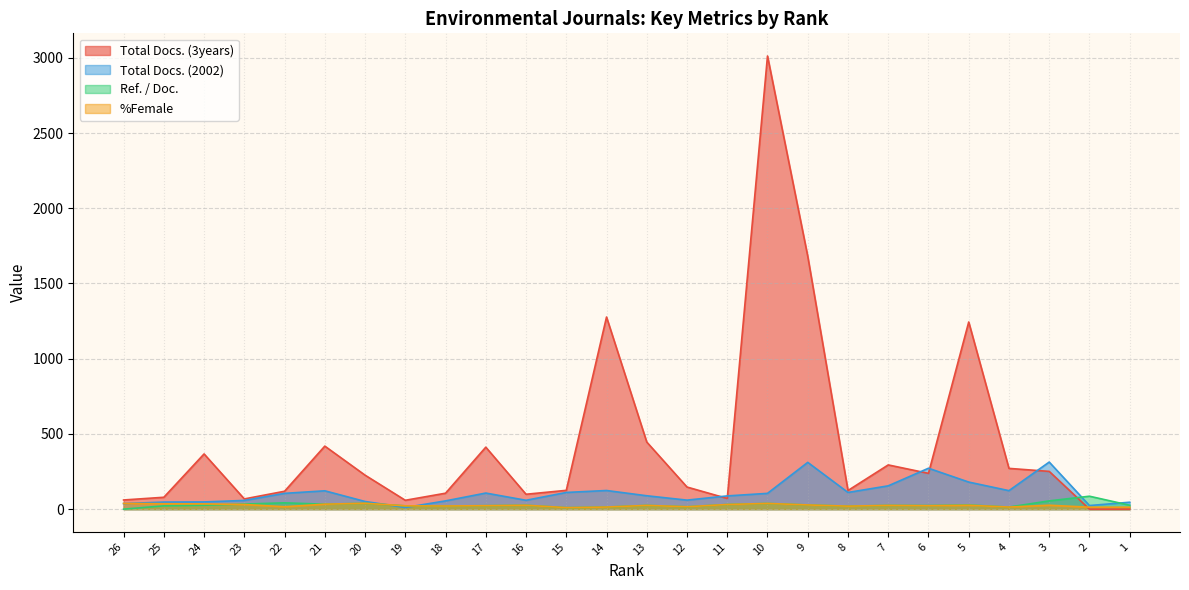

What is the sum of all Total Docs. (3years) values?

11196